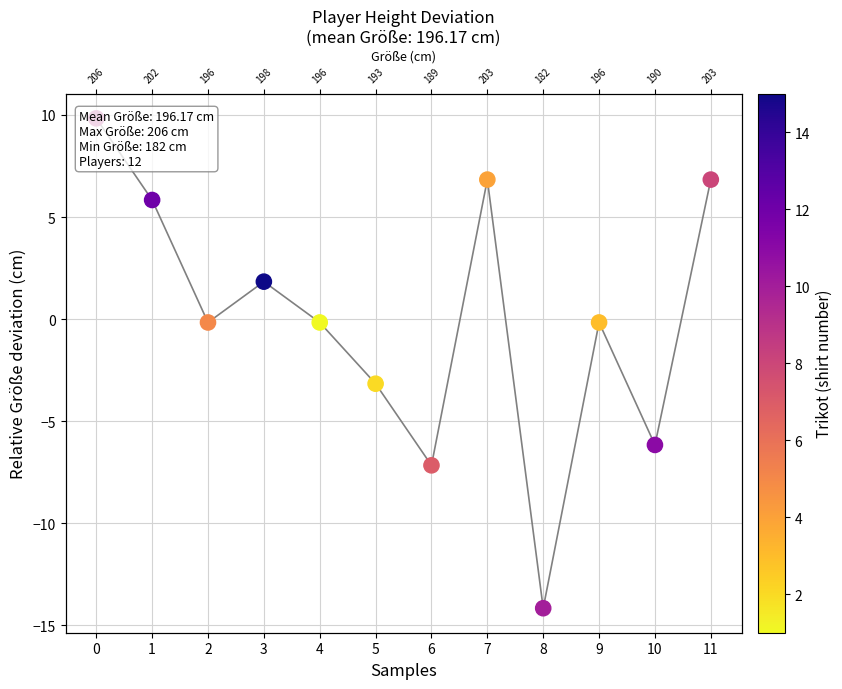

What is the change in value from 0 to 1?

-4.0